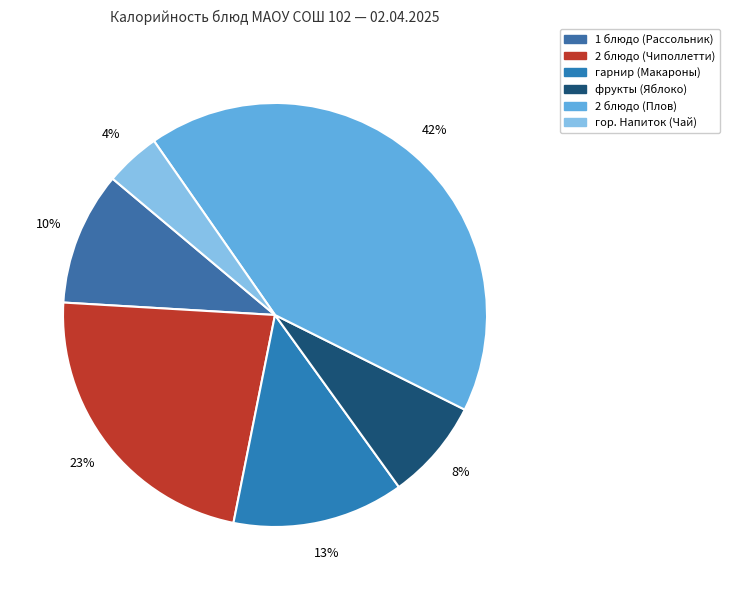

How many segments does this pie chart have?

6